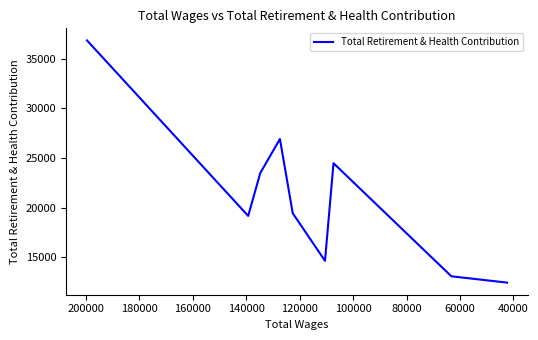

How many points are lower than both their immediate neighbors (excluding endpoints)?

2